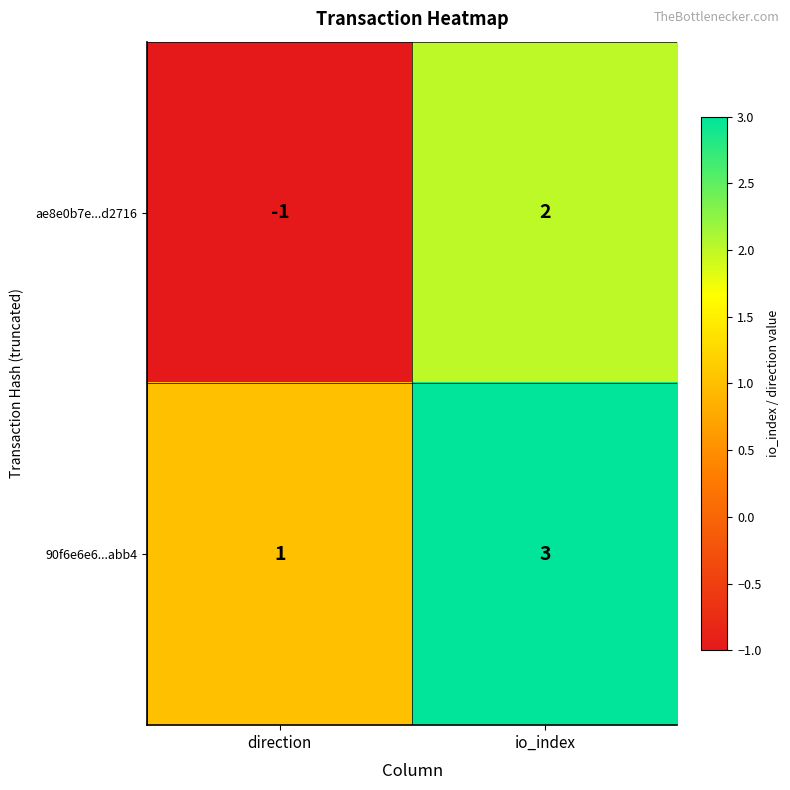

Rank the series at direction from highest to lowest value.

90f6e6e6...abb4, ae8e0b7e...d2716